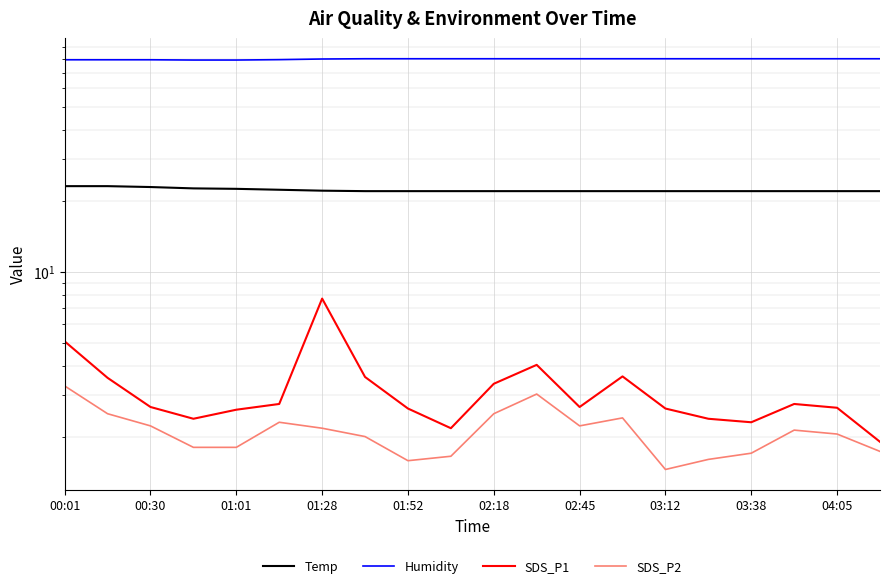

Which label corresponds to the largest value in the chart?

03:12